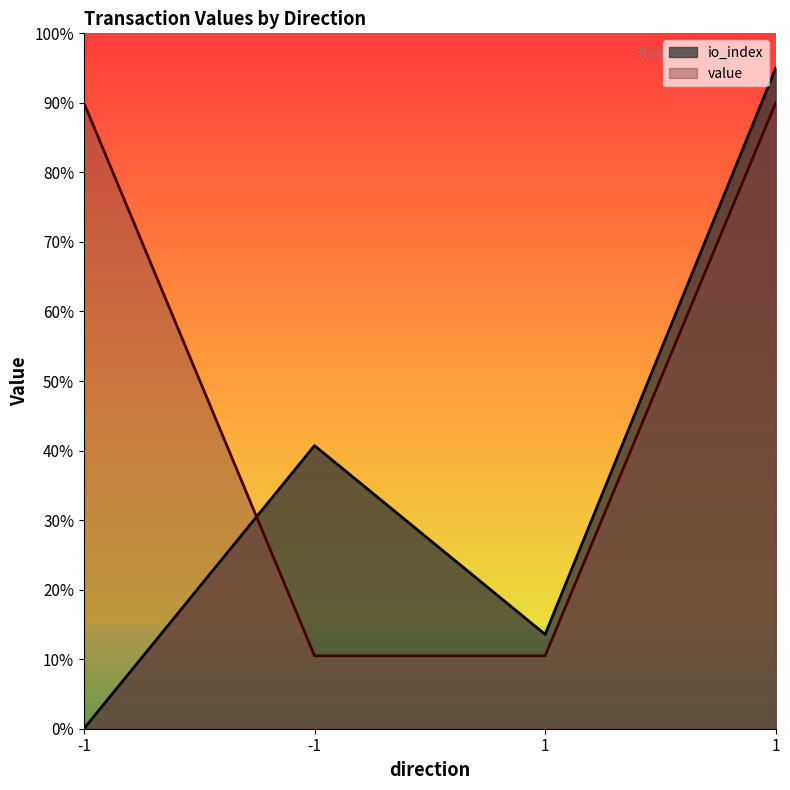

Which category has the lowest value in the value series?

-1